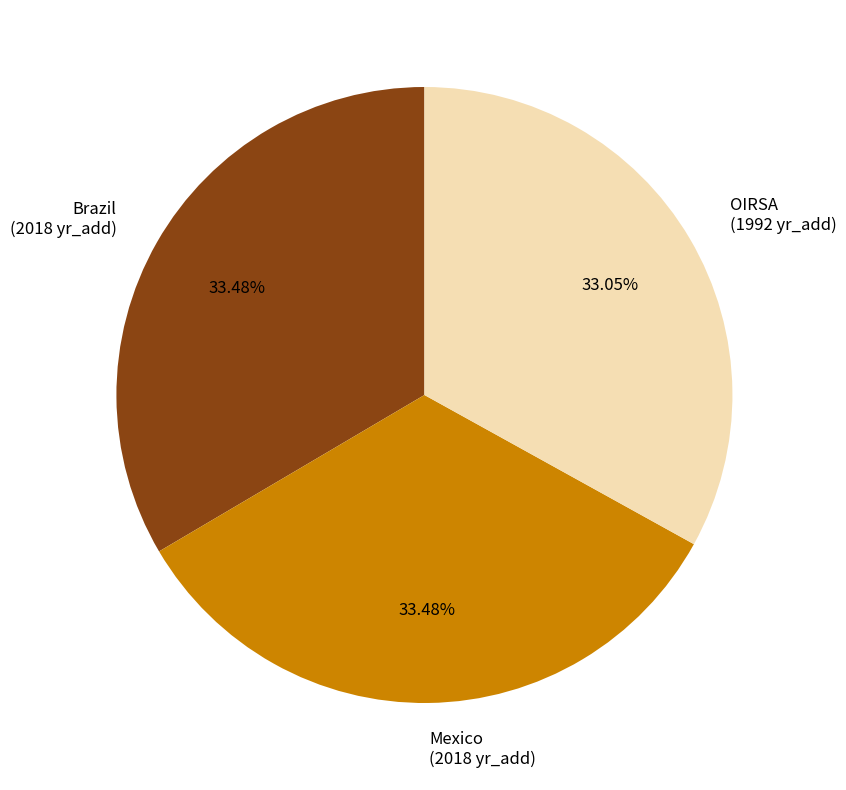

What percentage is the Brazil slice, to the nearest percent?

33%